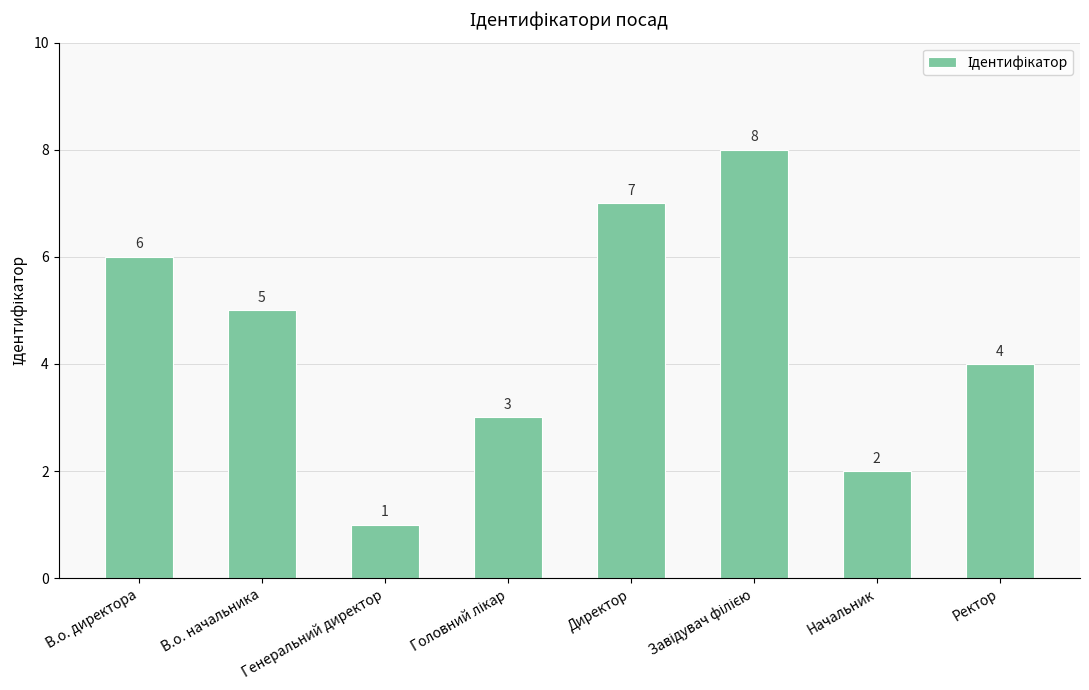

What position from the right is Ректор?

1